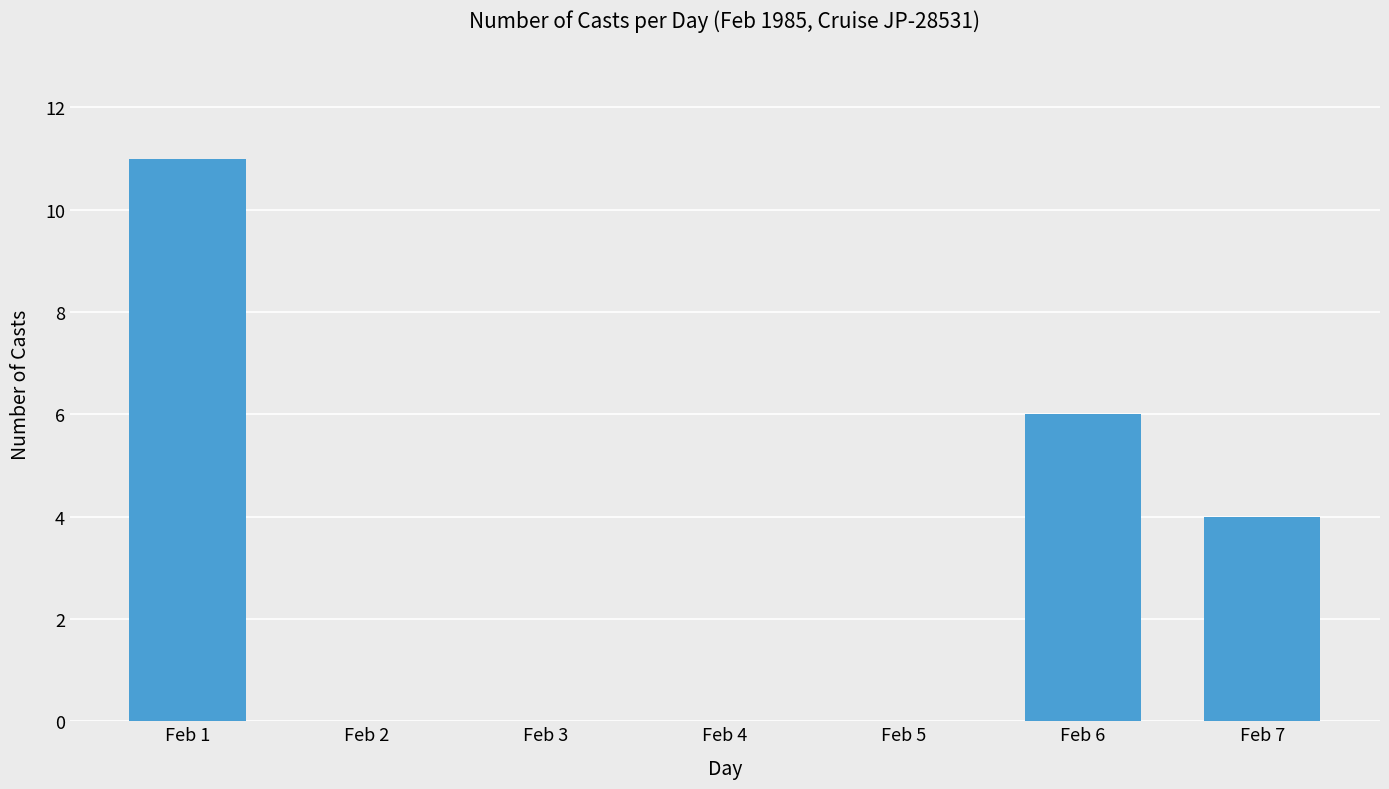

True or false: the data shows 19 at Feb 1.

False